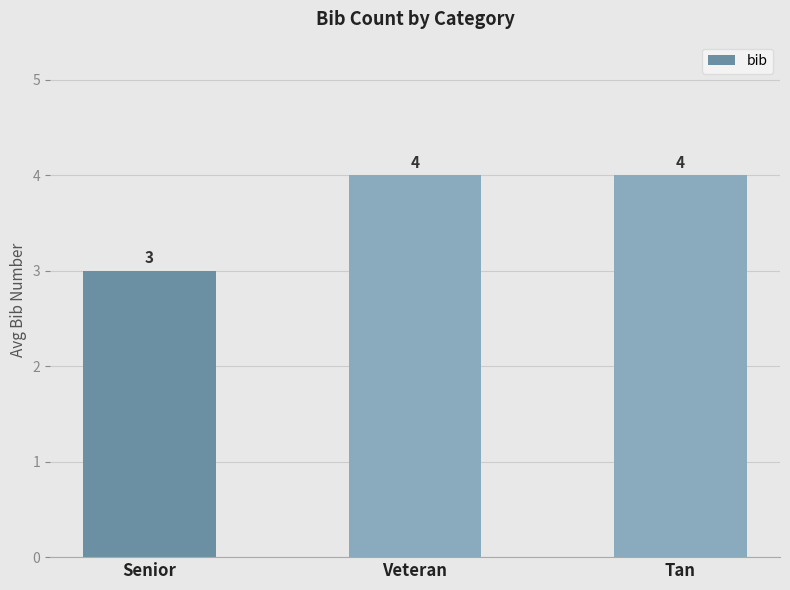

How many values are between 3 and 4?

3